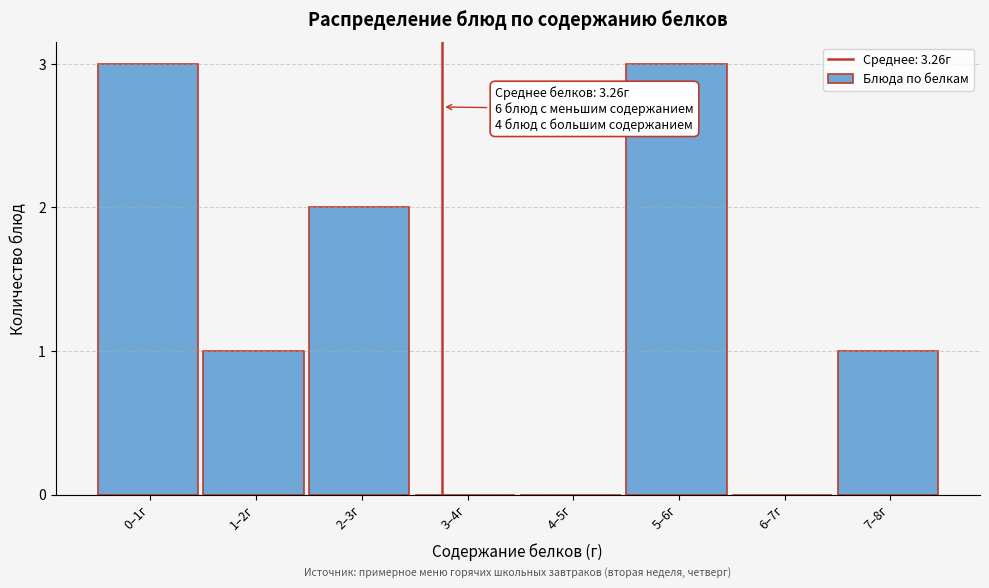

Reading left to right, list all the values displayed in this chart.

0–1г=3	1–2г=1	2–3г=2	3–4г=0	4–5г=0	5–6г=3	6–7г=0	7–8г=1